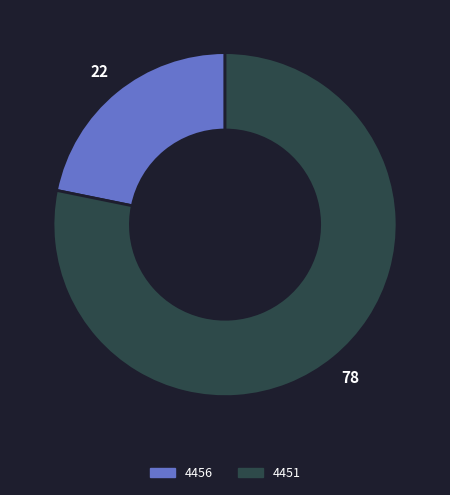

Rank the categories by value from highest to lowest.

4451, 4456